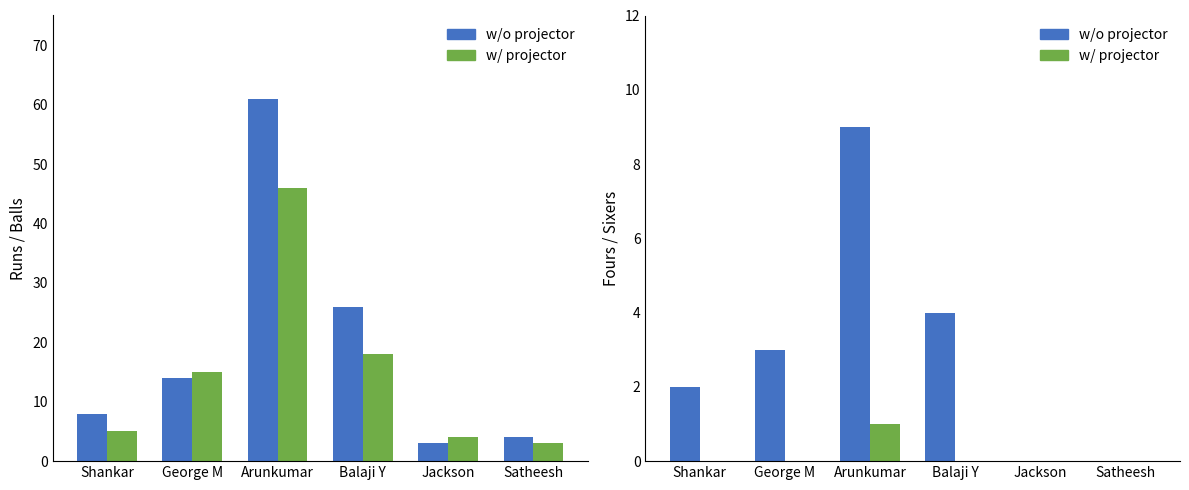

Reading right to left, list all the values displayed in this chart.

w/o projector: Satheesh=0	Jackson=0	Balaji Y=4	Arunkumar=9	George M=3	Shankar=2
w/ projector: Satheesh=0	Jackson=0	Balaji Y=0	Arunkumar=1	George M=0	Shankar=0